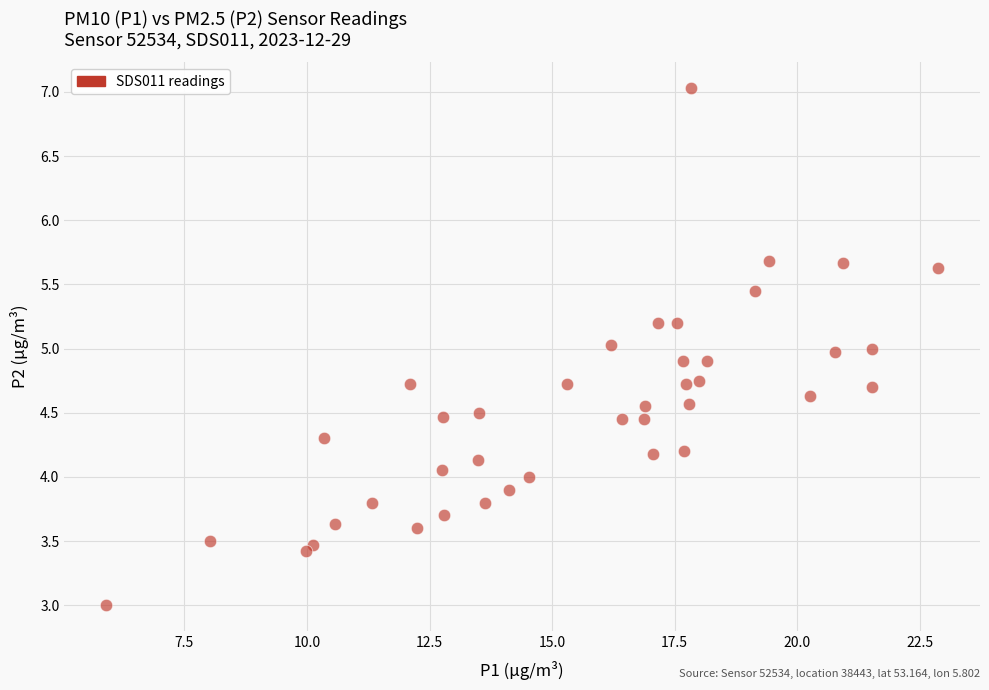

What is the range of X values (max minus min)?

17.0